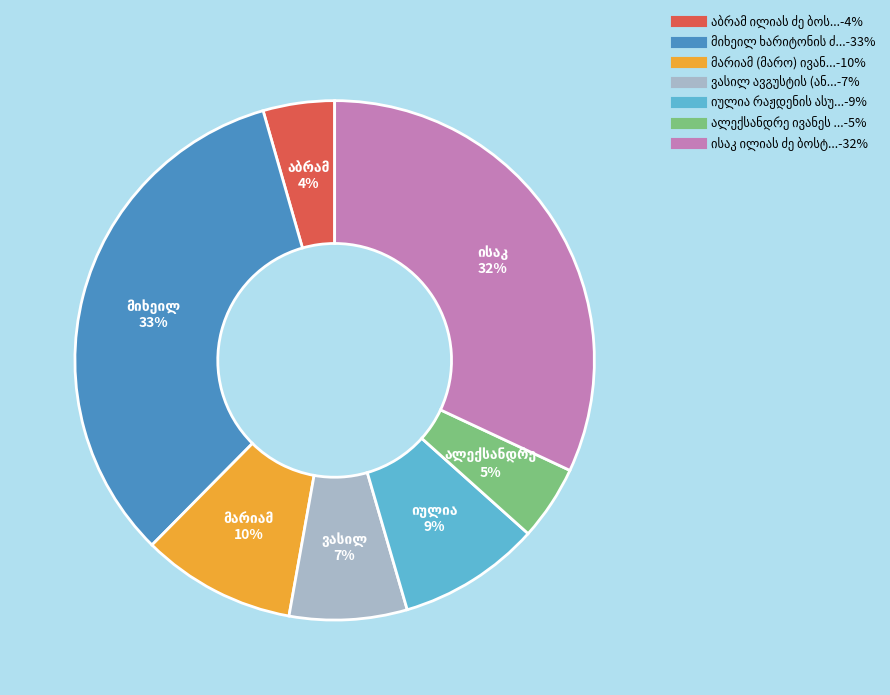

Count the number of slices in the pie.

7